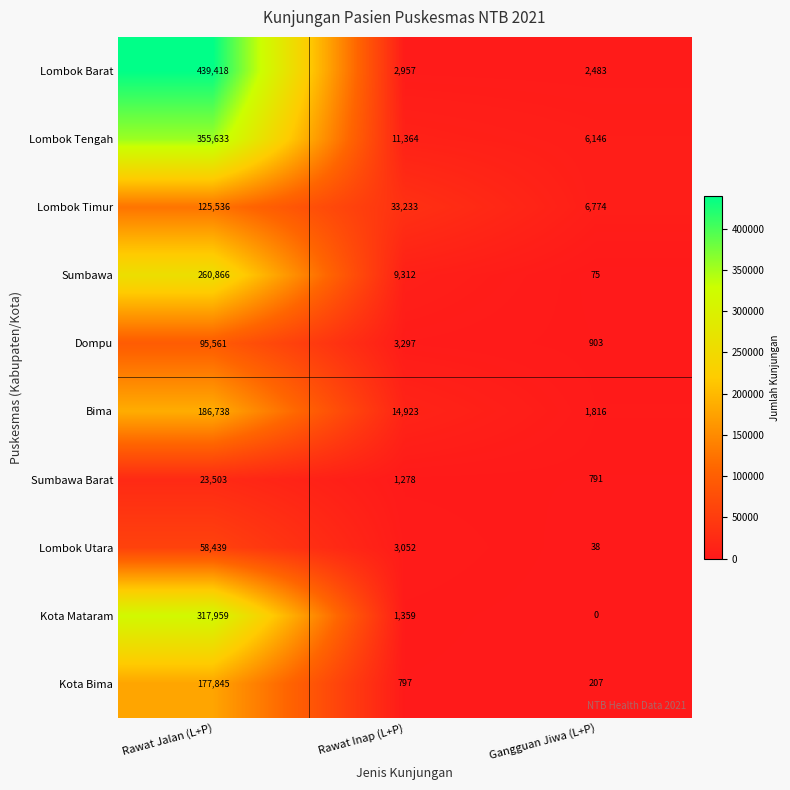

Which label corresponds to the largest value in the chart?

Rawat Jalan (L+P)